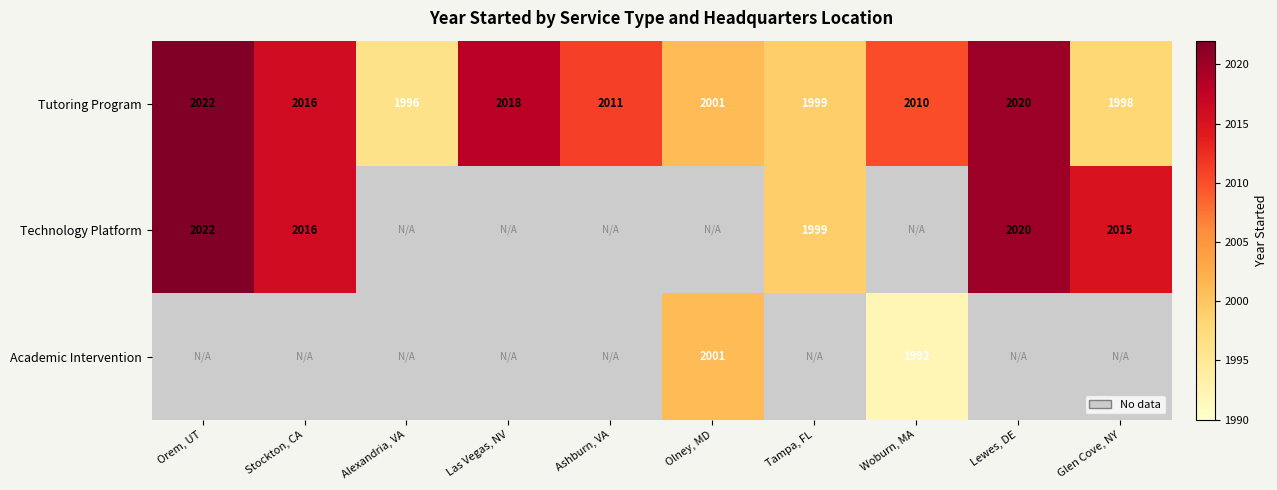

At how many categories does at least one series exceed 2000?

8